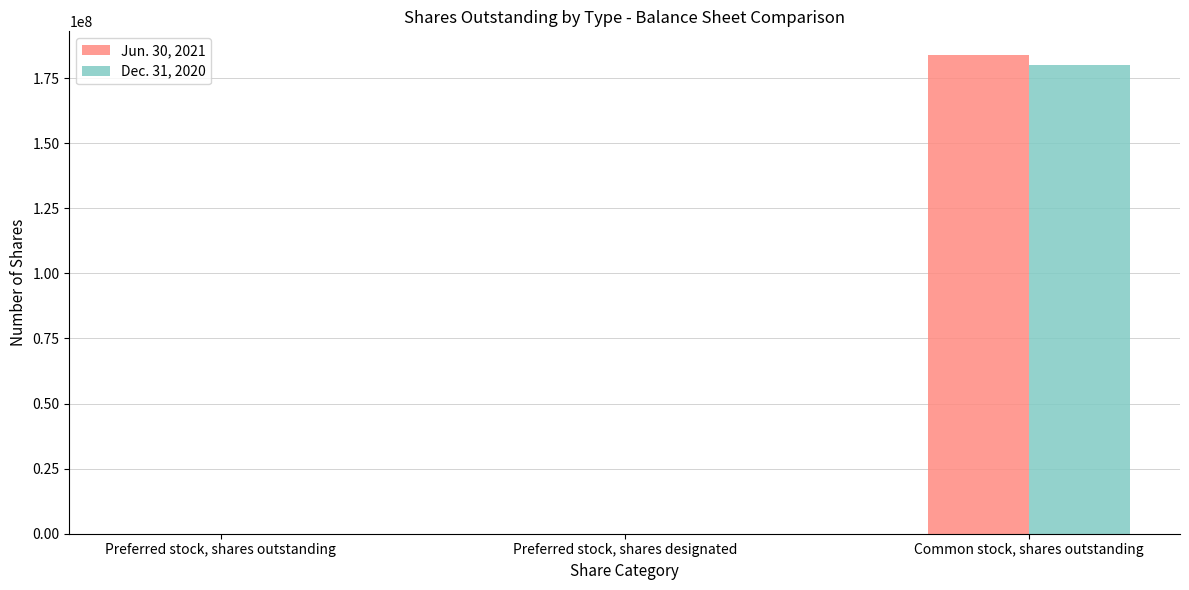

Is it true that Dec. 31, 2020 equals 61434487 at Common stock, shares outstanding?

False